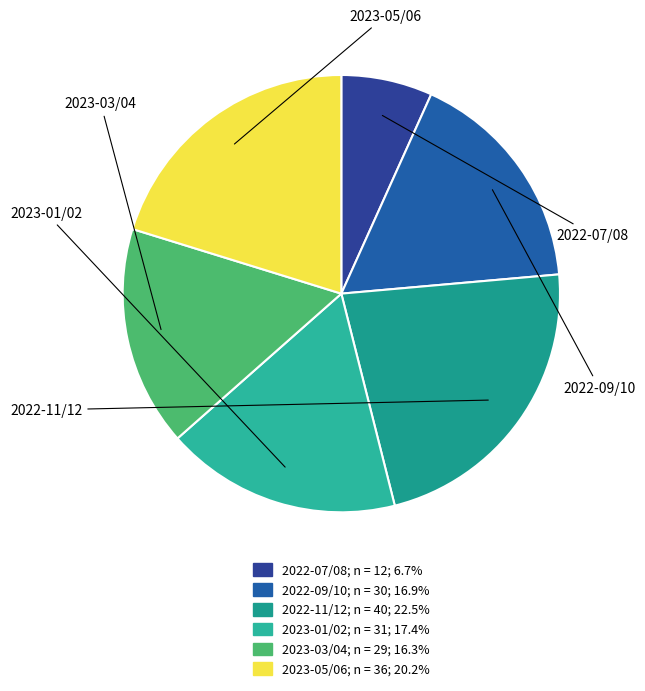

Is there a majority slice in this chart?

No